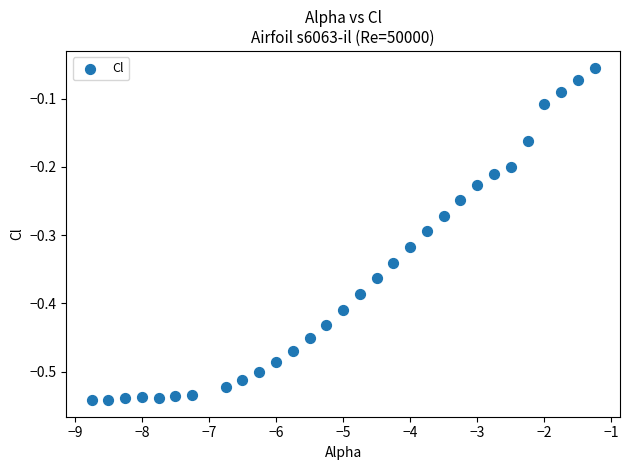

What is the range of Y values (max minus min)?

0.5